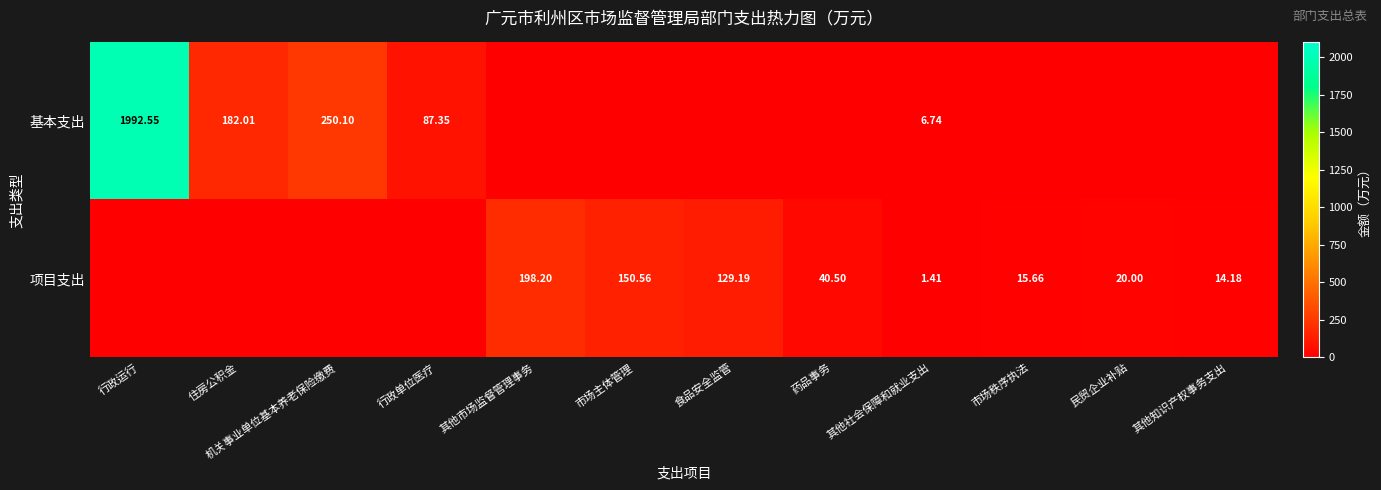

How many data points in 项目支出 are above 15?

6